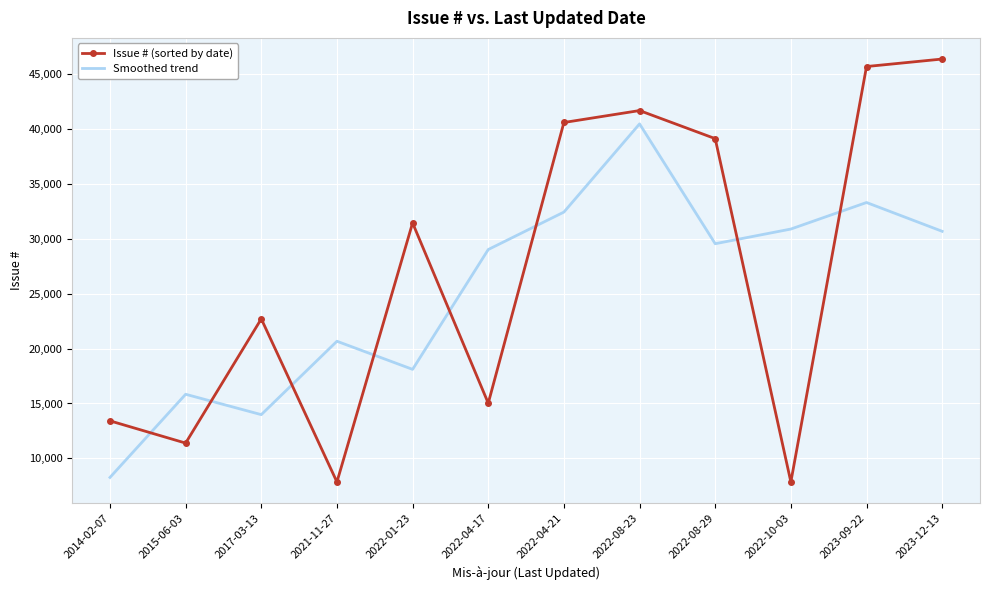

At which category is the sum across all series the highest?

2022-08-23